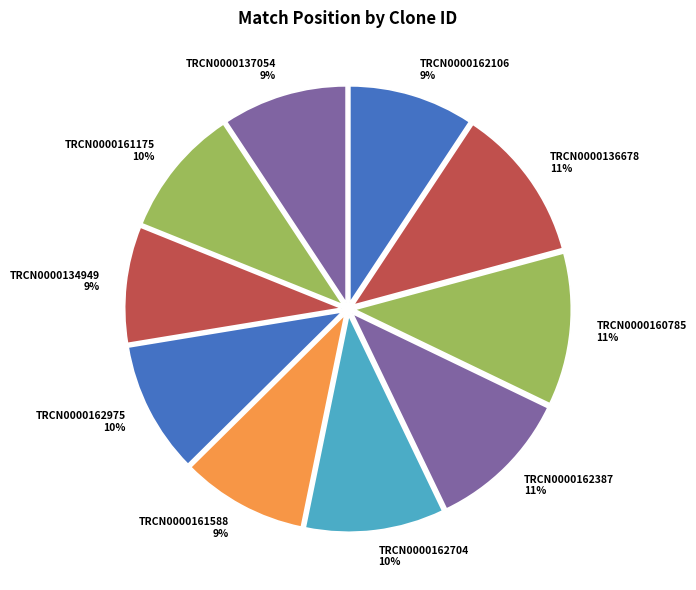

The TRCN0000162106 slice represents 15% of the pie. True or false?

False